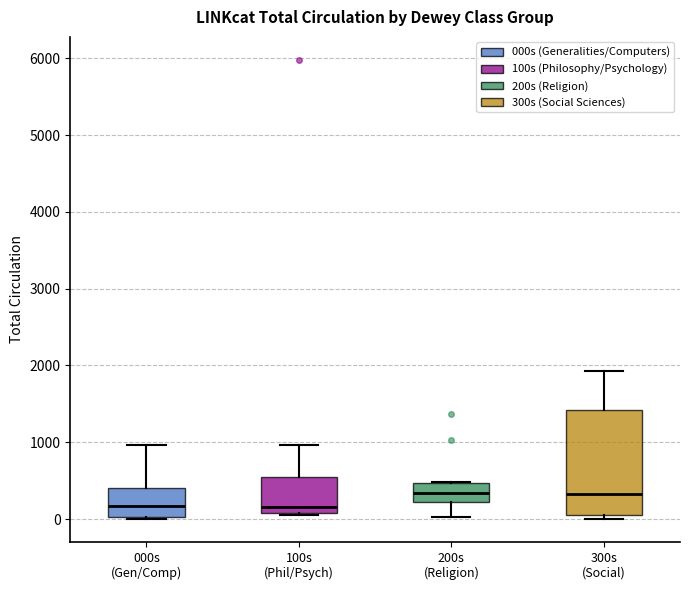

Reading left to right, transcribe this box plot: for each box, give where its median line is, the range the box spans, and where its two whiskers end, as read against the y-axis. The values are not printed on the chart, so give them approximately, as read against the axis.

000s (Gen/Comp): median 200, box 0 to 400, whiskers 0 to 1000
100s (Phil/Psych): median 200, box 100 to 600, whiskers 100 to 1000
200s (Religion): median 300, box 200 to 500, whiskers 0 to 500
300s (Social): median 300, box 100 to 1400, whiskers 0 to 1900